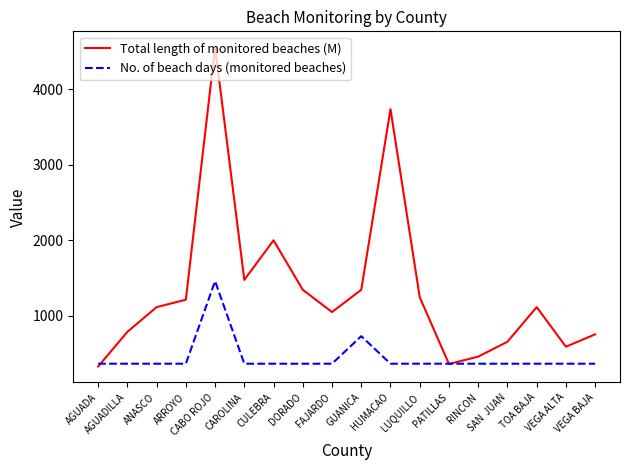

What is the difference between the highest and lowest values at AGUADILLA?

422.2